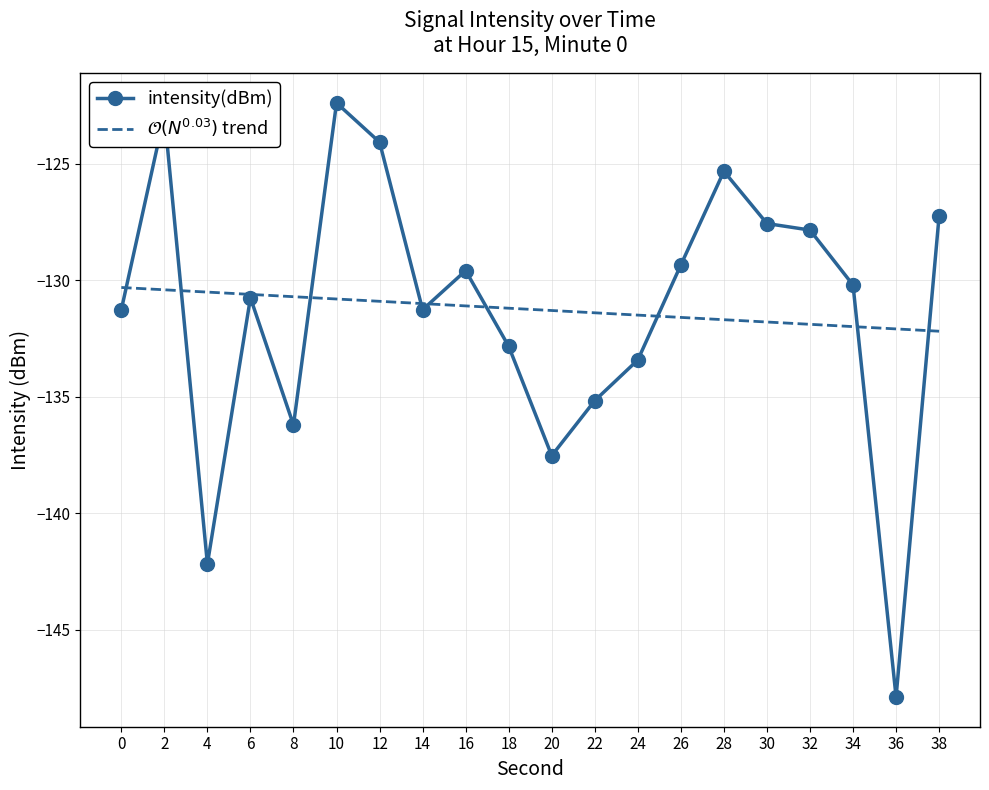

At which category does the data reach its first local valley?

4